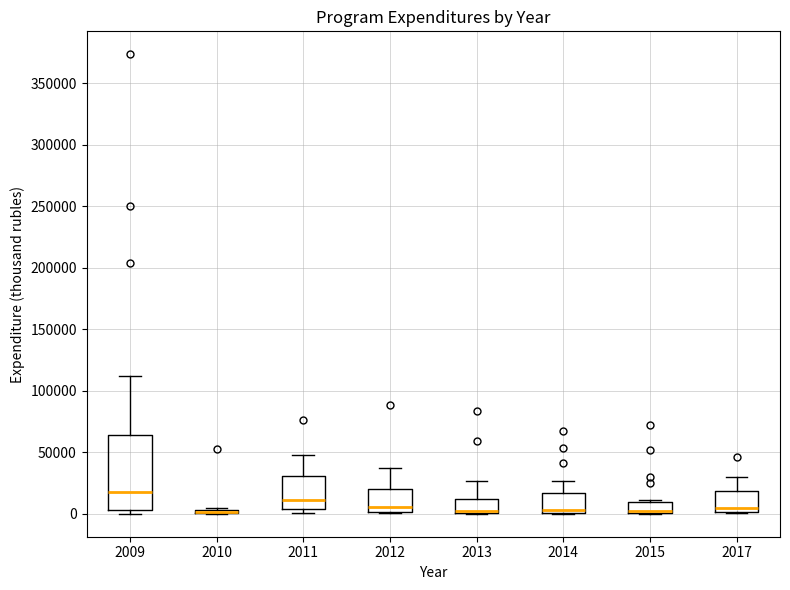

Which box is the tallest, from its lower edge to its upper edge?

2009